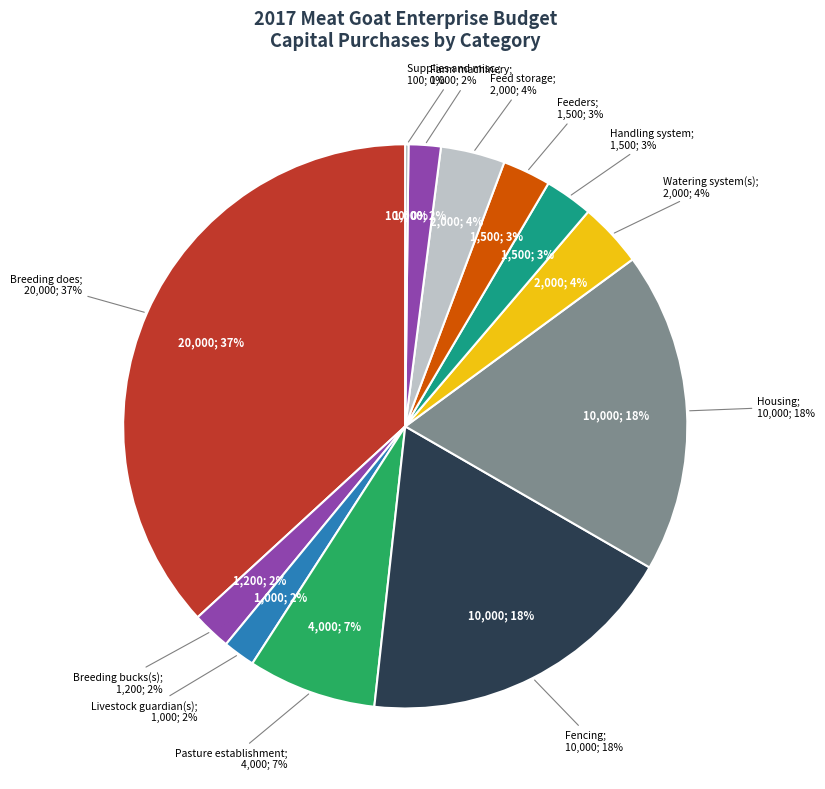

To the nearest percent, what is the difference between the largest and smallest slice percentages?

37%